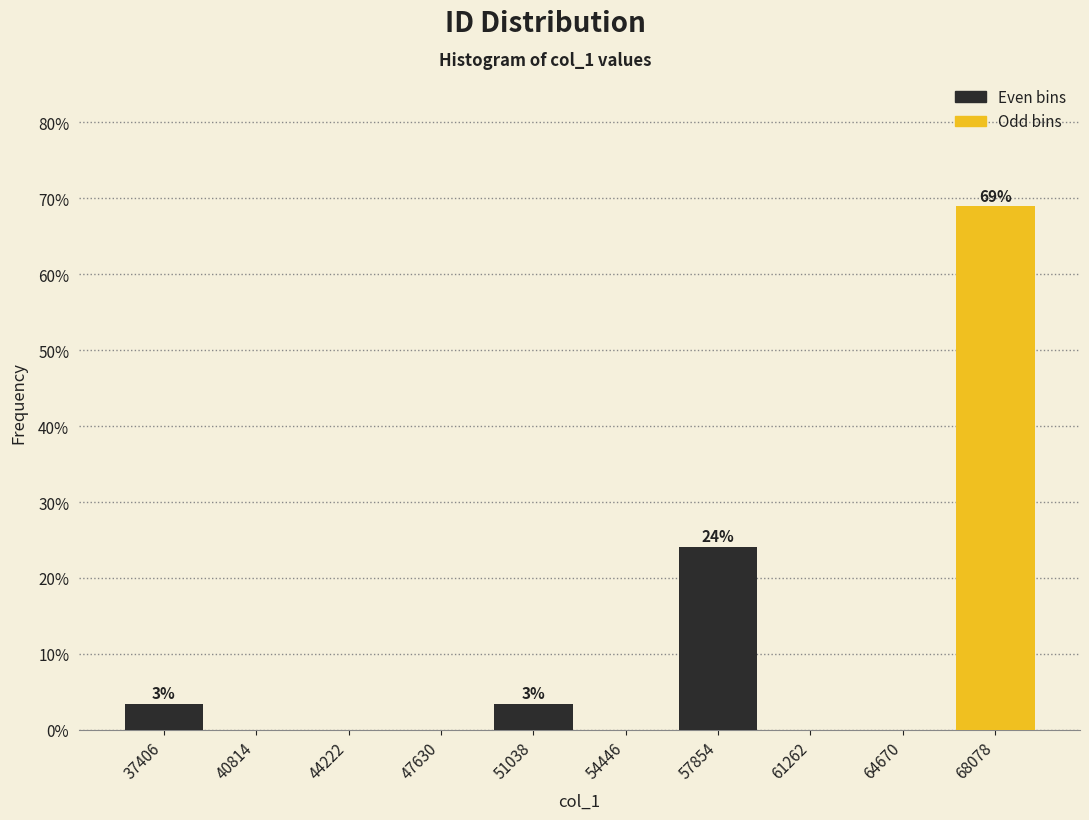

Which range on the x-axis has the tallest bar?

66500 to 70000